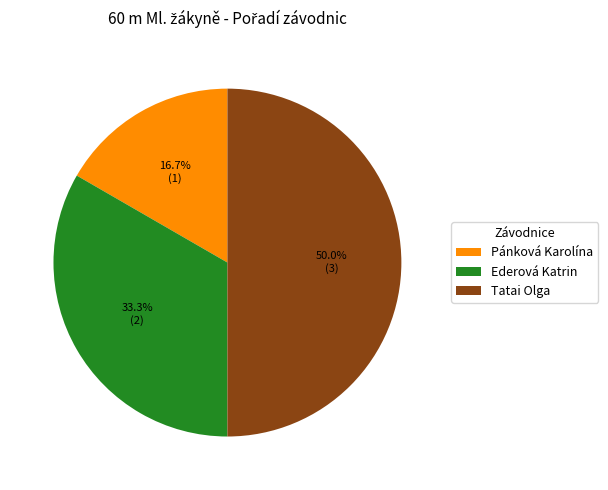

Between Pánková Karolína and Tatai Olga, which is larger?

Tatai Olga